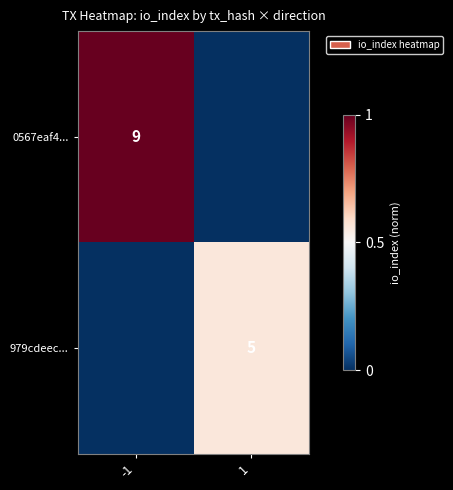

True or false: 979cdeec... has a value of 8 at 1.

False